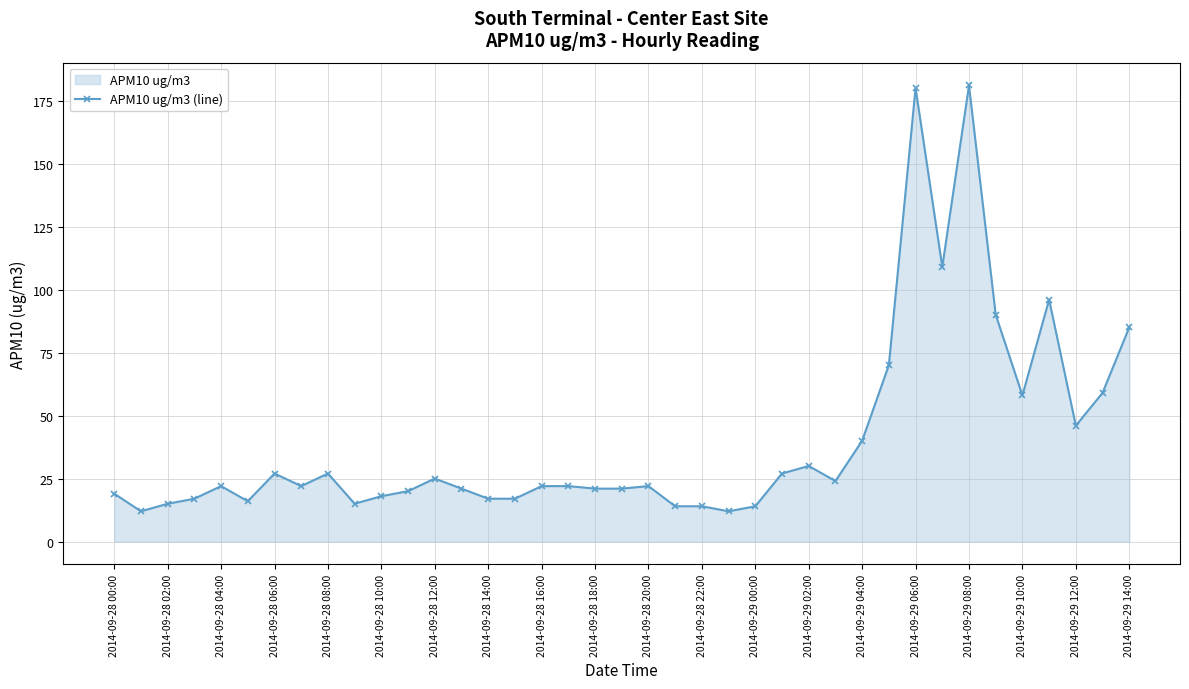

What is the maximum value shown in the chart?

181